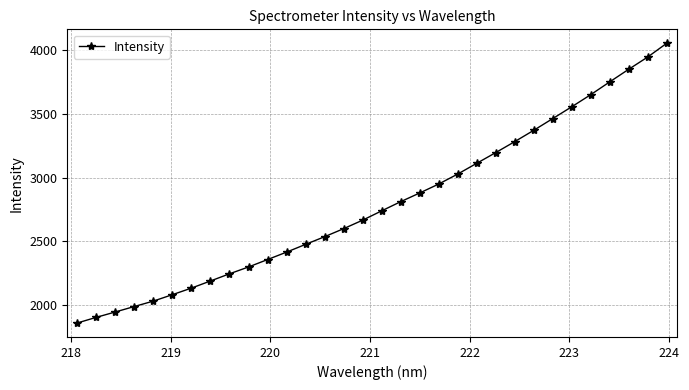

What is the maximum value shown in the chart?

4051.0